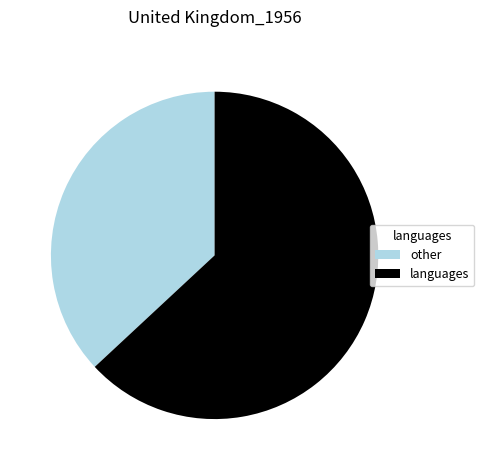

The languages slice represents 63% of the pie. True or false?

True